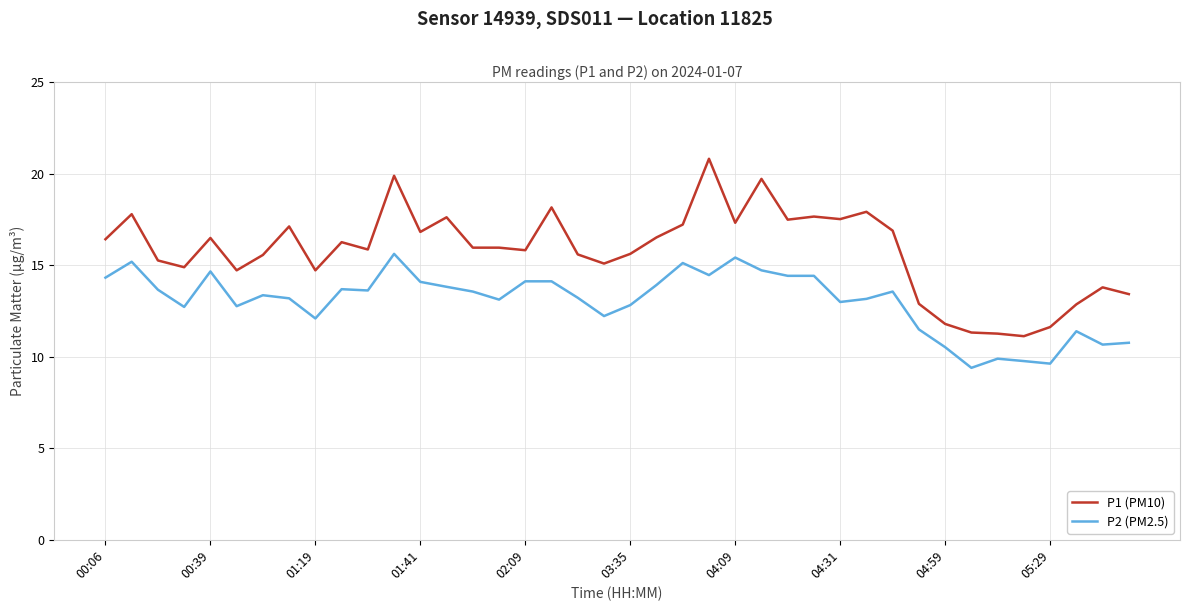

Which series has the largest total across all categories?

P1 (PM10)